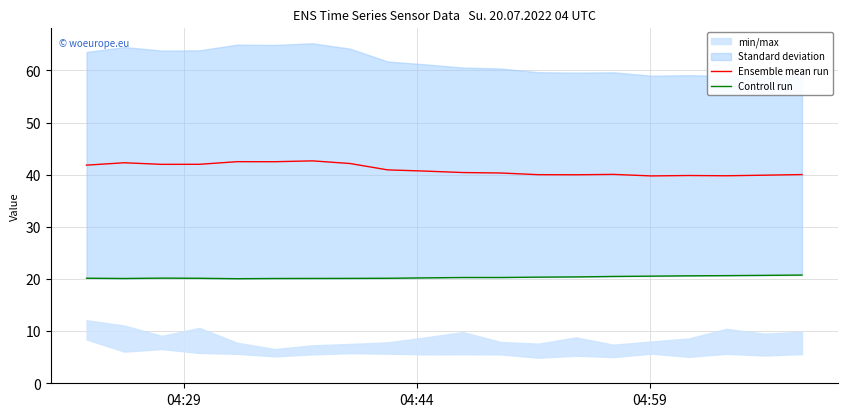

What is the minimum value for Ensemble mean run?

39.8